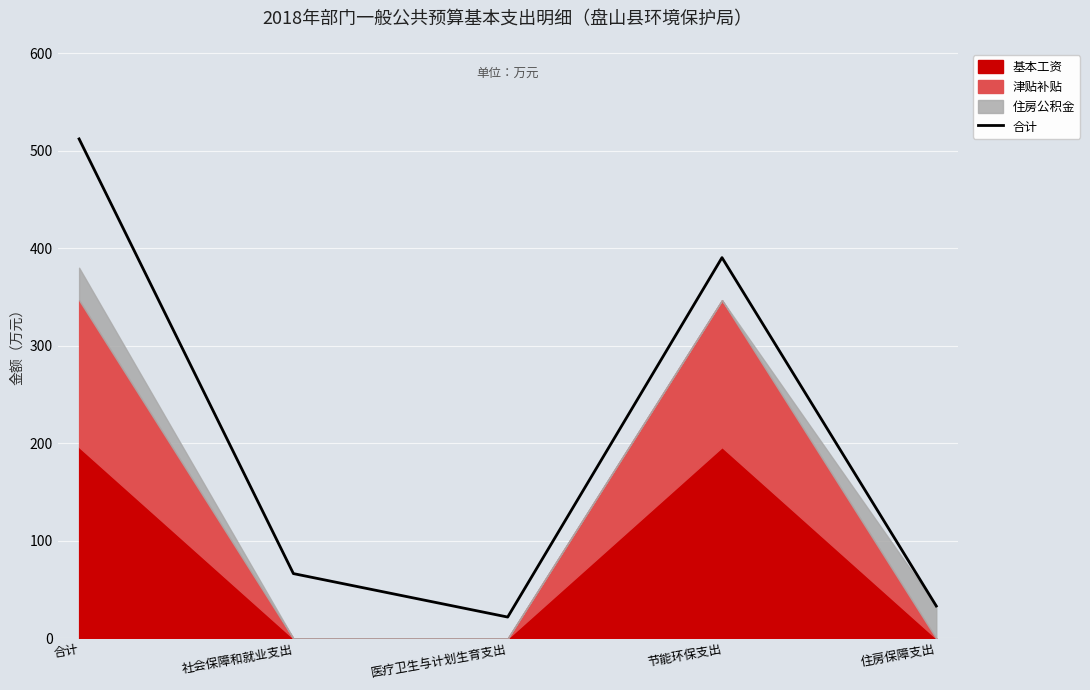

At which category does the chart reach its minimum across all series?

医疗卫生与计划生育支出